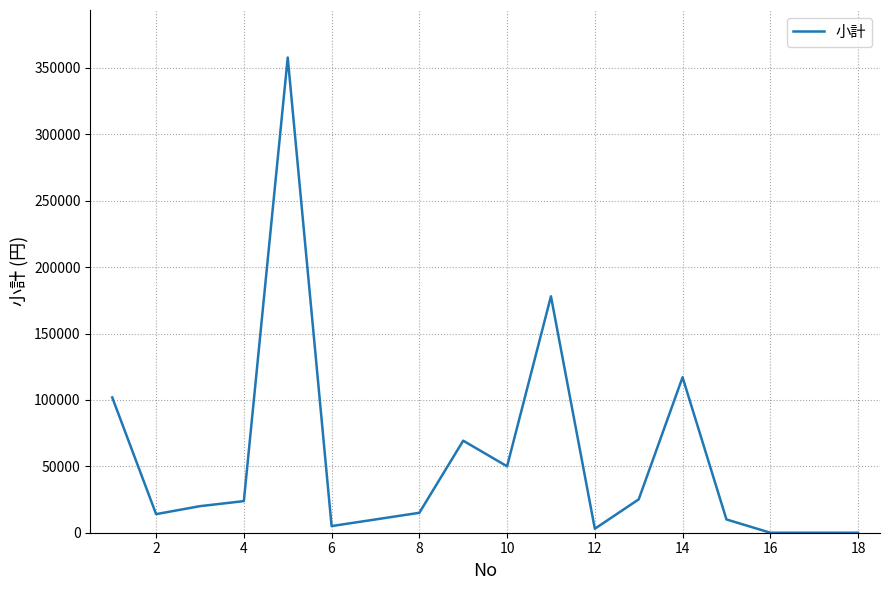

What is the difference between the second highest and minimum values?

178024